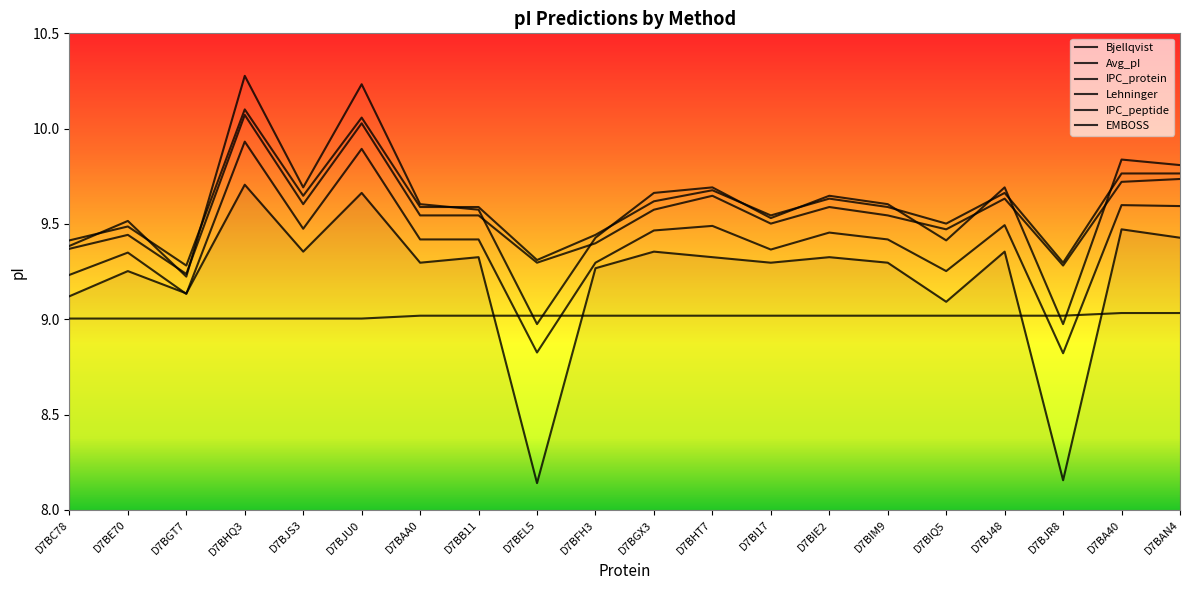

How many lines are shown in the chart?

6